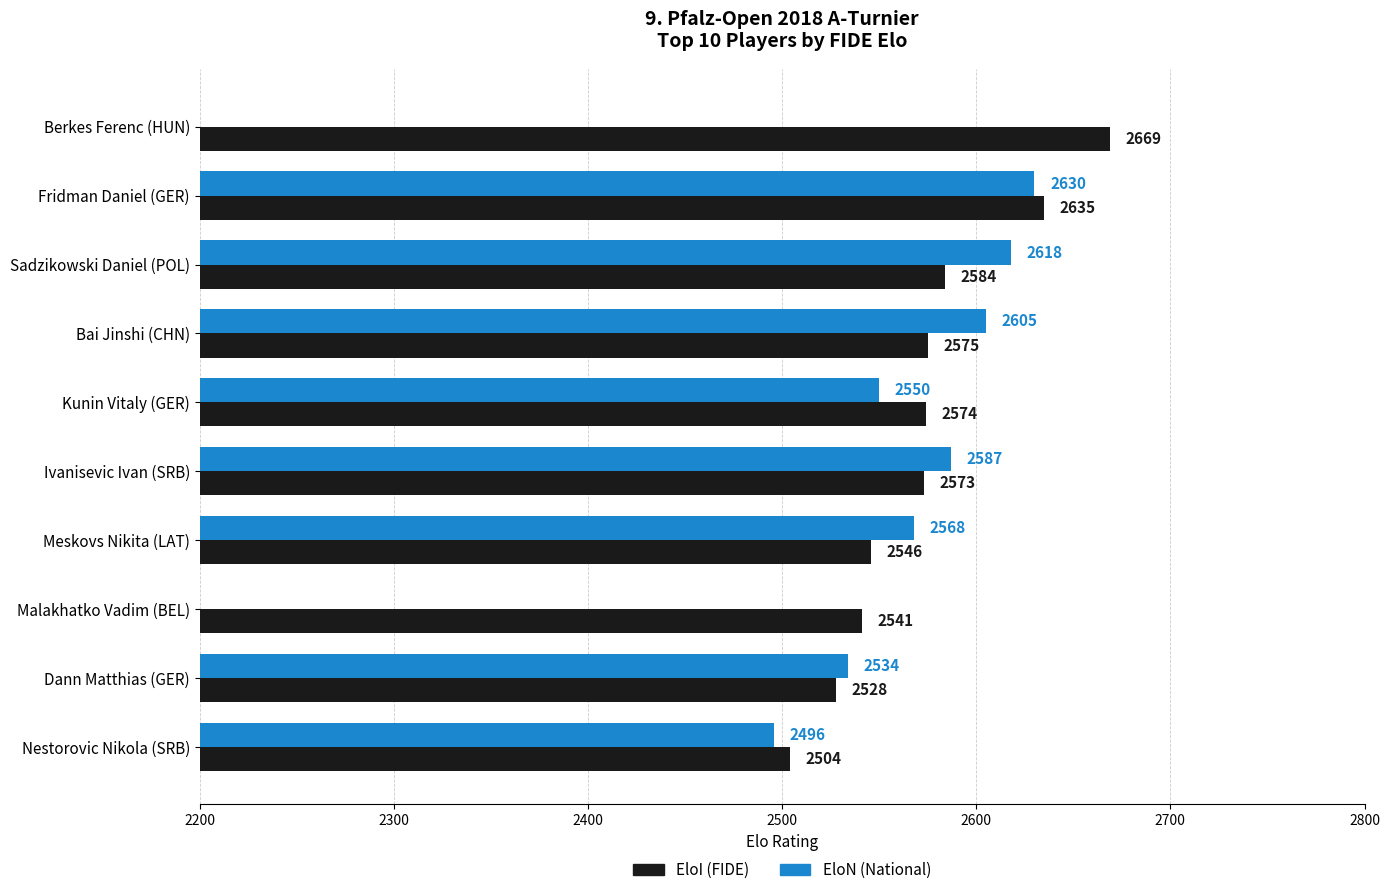

How many data points does each series have?

10